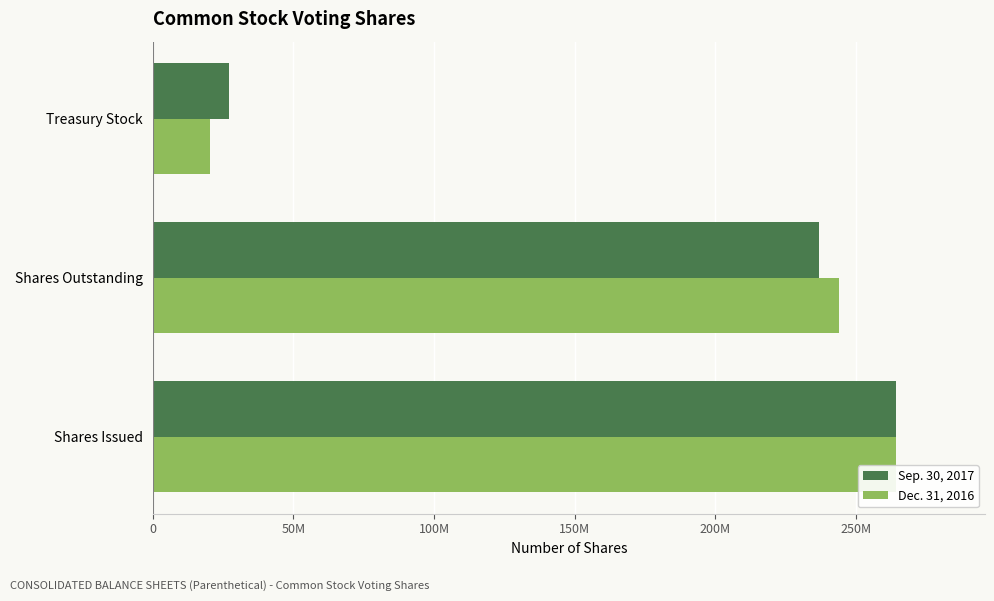

Rank the series by their average value, from lowest to highest.

Dec. 31, 2016, Sep. 30, 2017